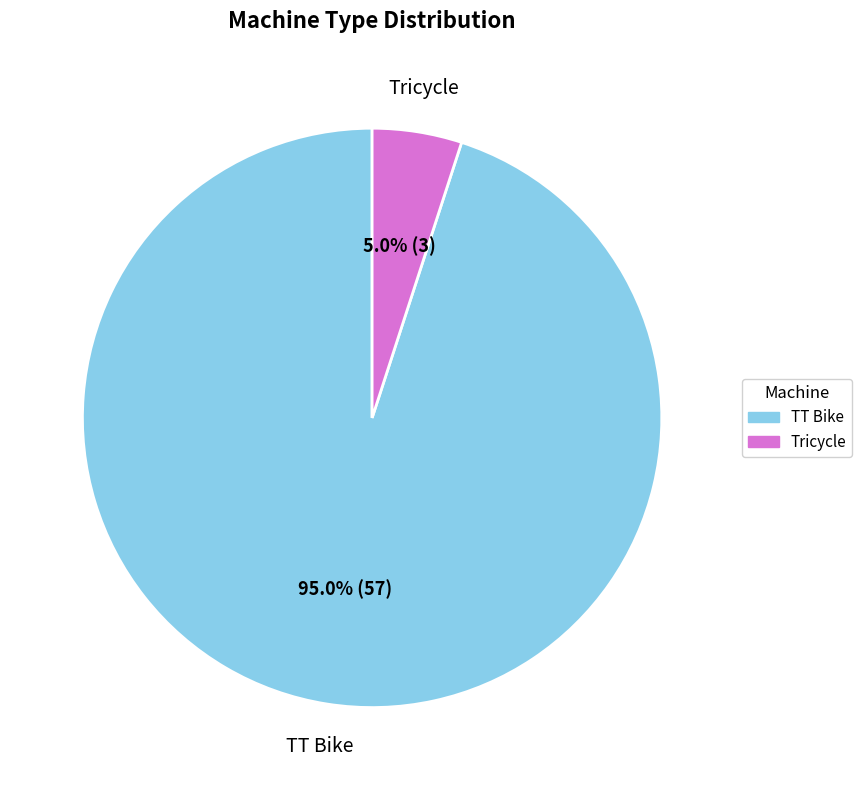

Is it true that TT Bike is 99% of the pie?

False